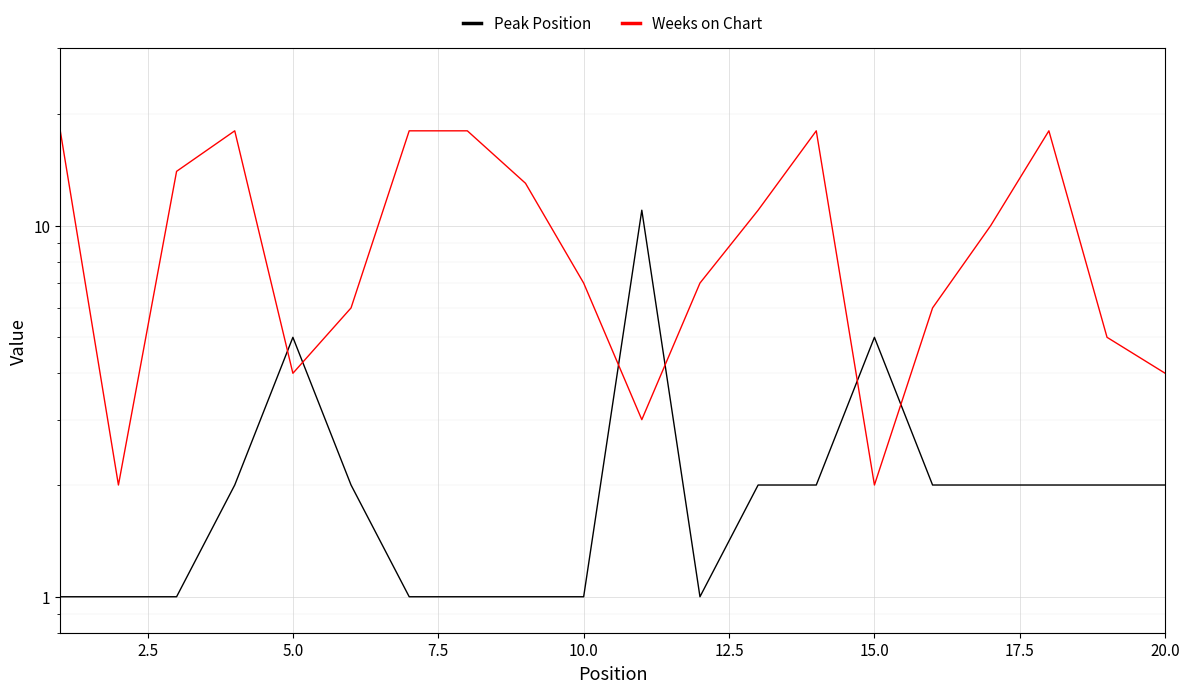

Which series has the widest spread of values?

Weeks on Chart